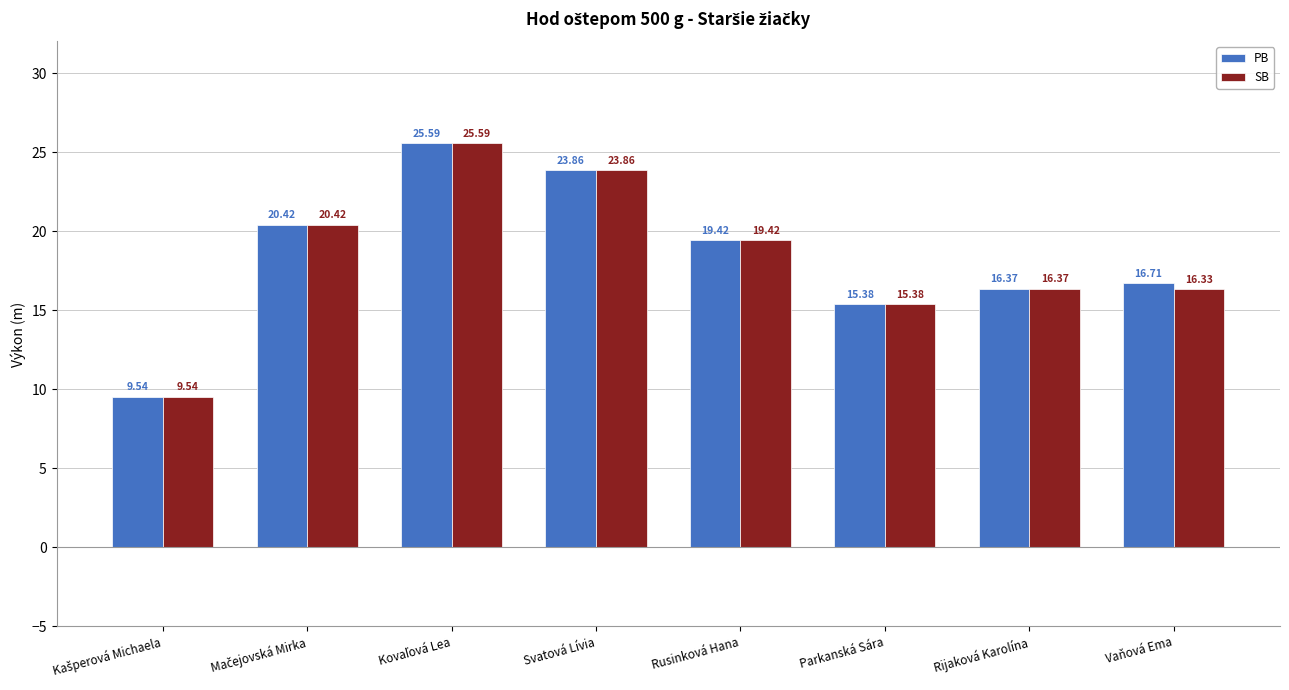

What is the difference between the second highest and second lowest values in the SB series?

8.5